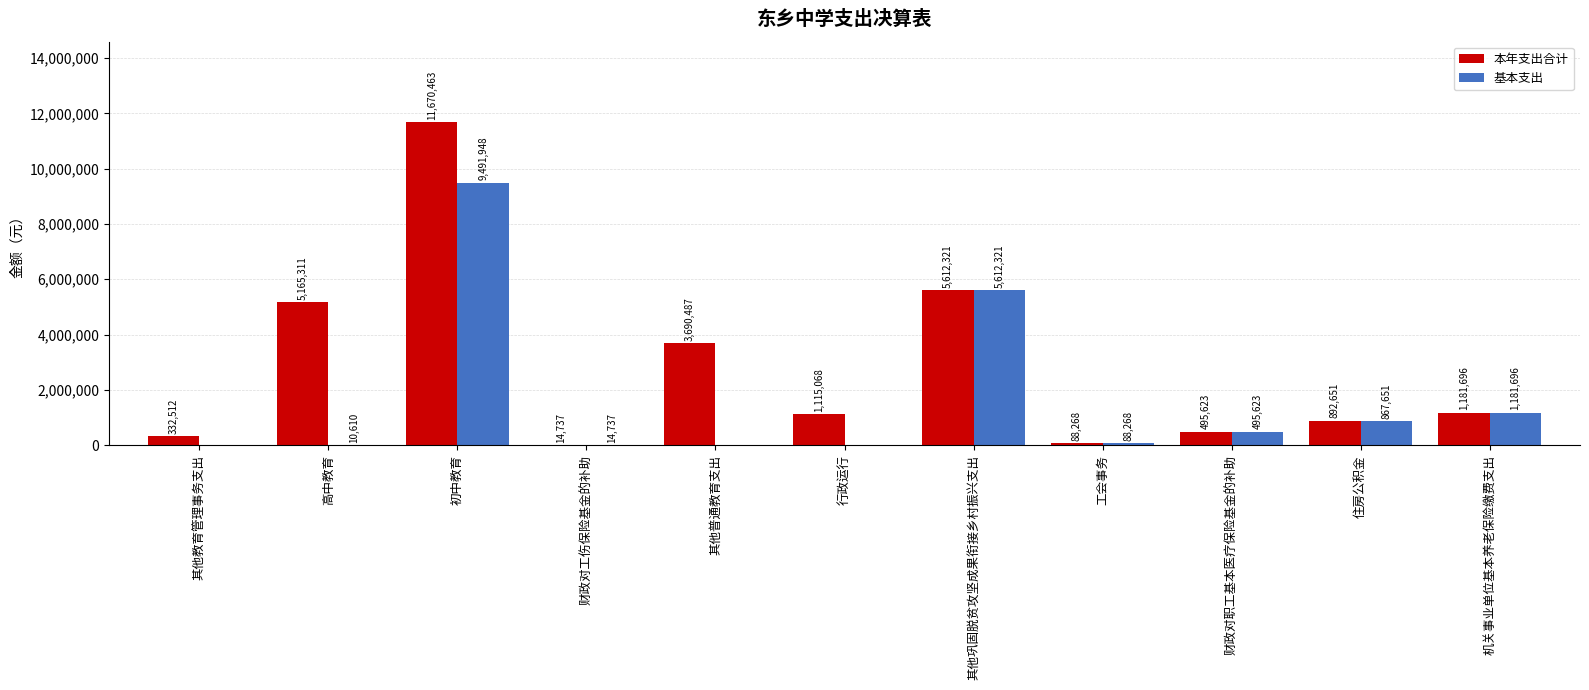

What is the spread (max minus min) of values at 住房公积金?

25000.0